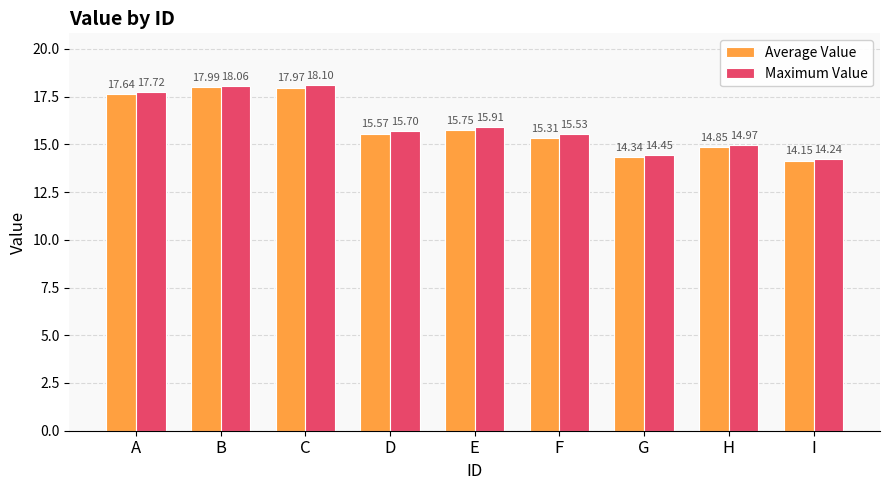

Rank the categories by Average Value value from lowest to highest.

I, G, H, F, D, E, A, C, B